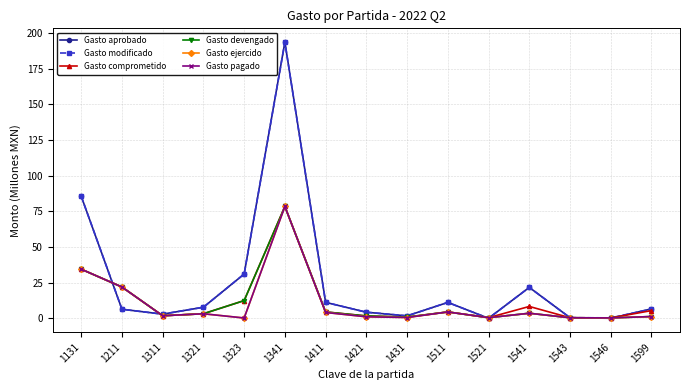

Where do Gasto modificado and Gasto ejercido first cross each other?

1131 and 1211